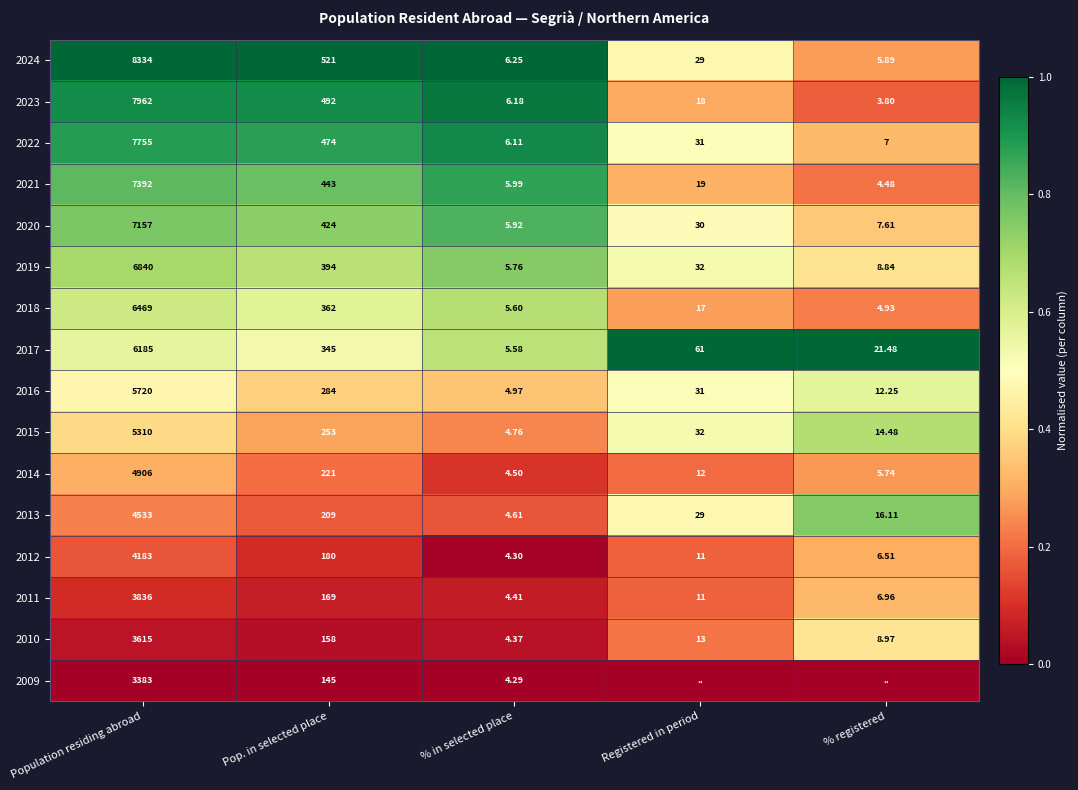

List the labels in order of 2019 value, smallest first.

% in selected place, % registered, Registered in period, Pop. in selected place, Population residing abroad